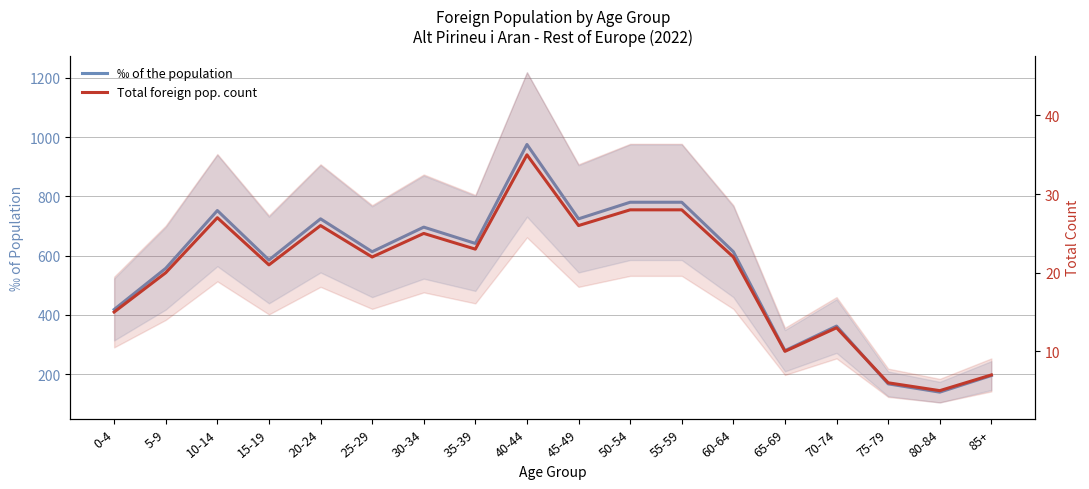

At which label does ‰ of the population first exceed 613?

10-14